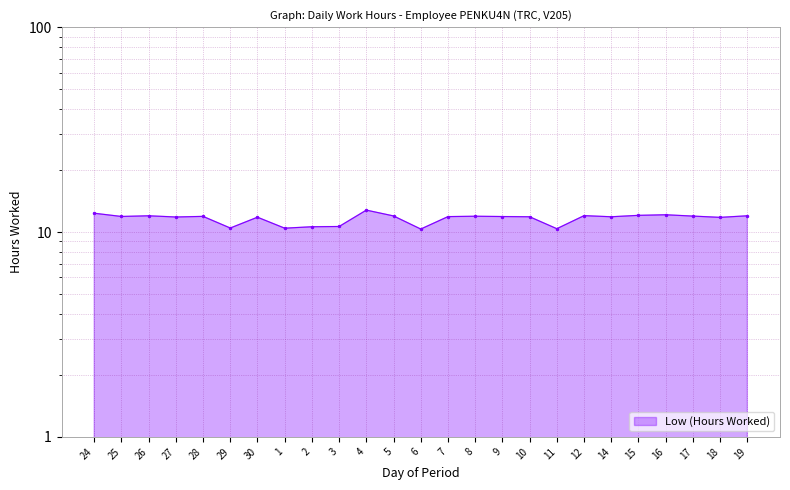

How many points are higher than both their immediate neighbors (excluding endpoints)?

7